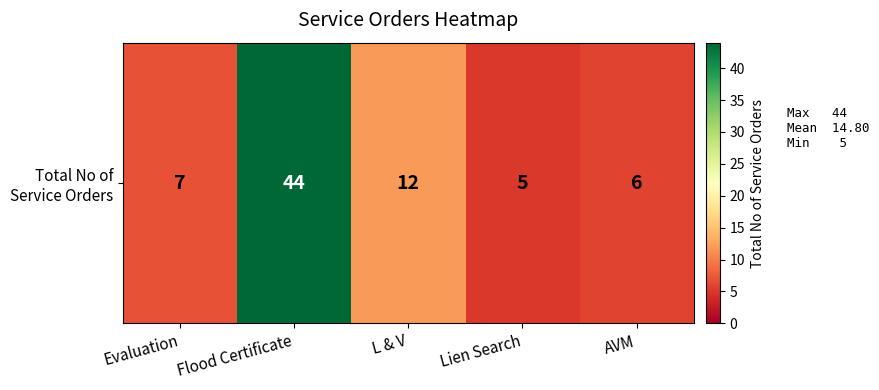

Is it true that the value at Lien Search is 3?

False